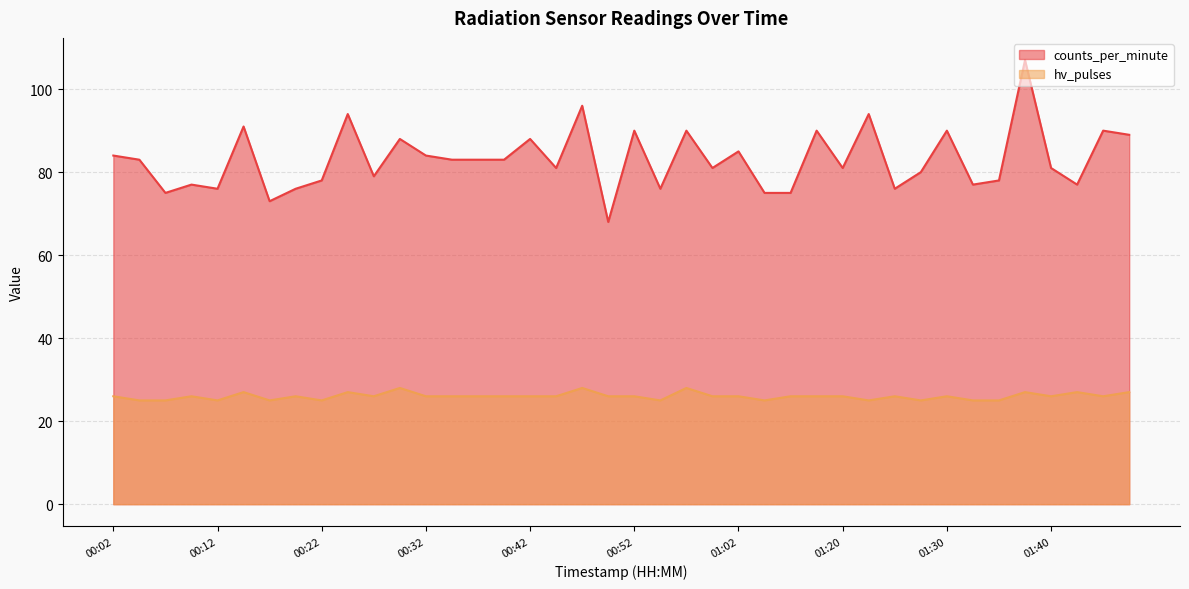

Where is hv_pulses nearest to the value 26?

00:02